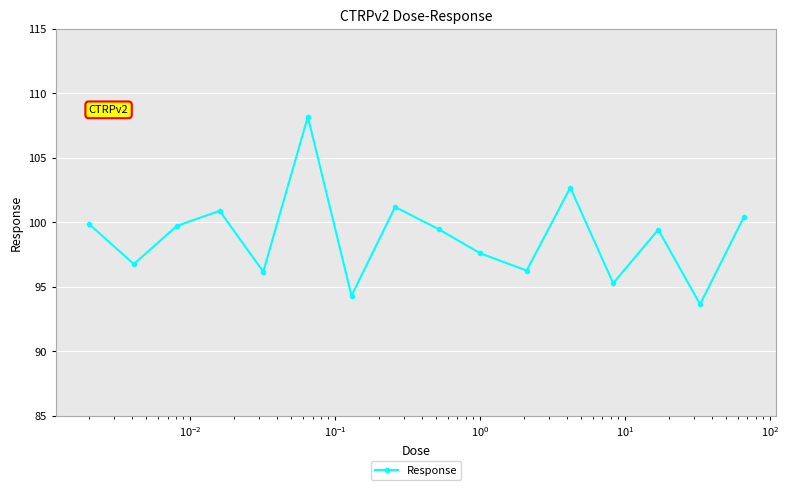

What is the greatest value displayed?

108.2